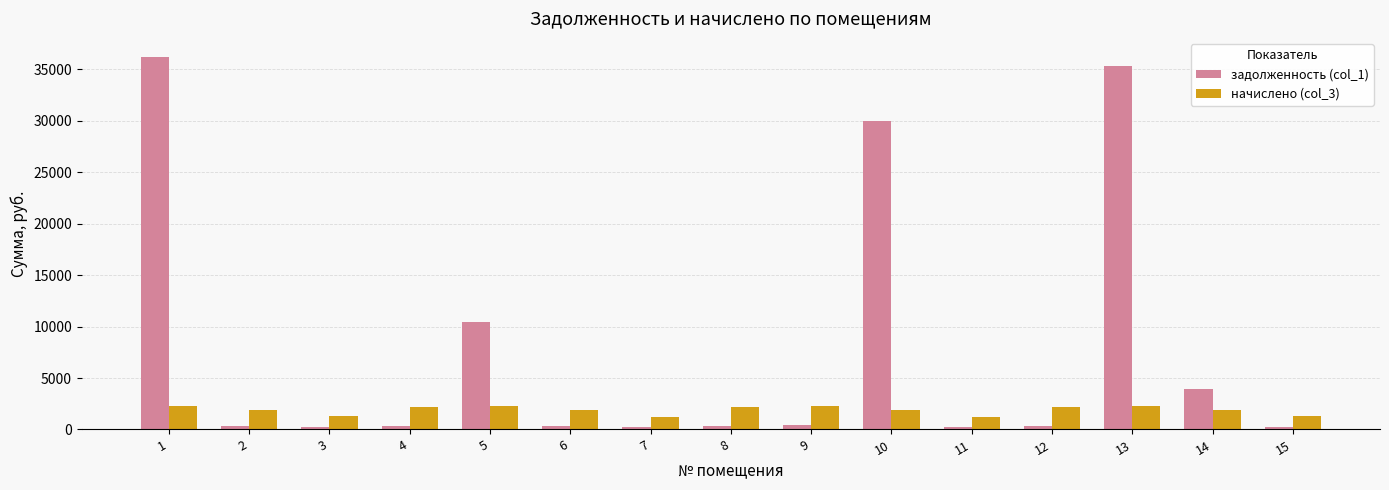

At which label does задолженность (col_1) reach its peak?

1